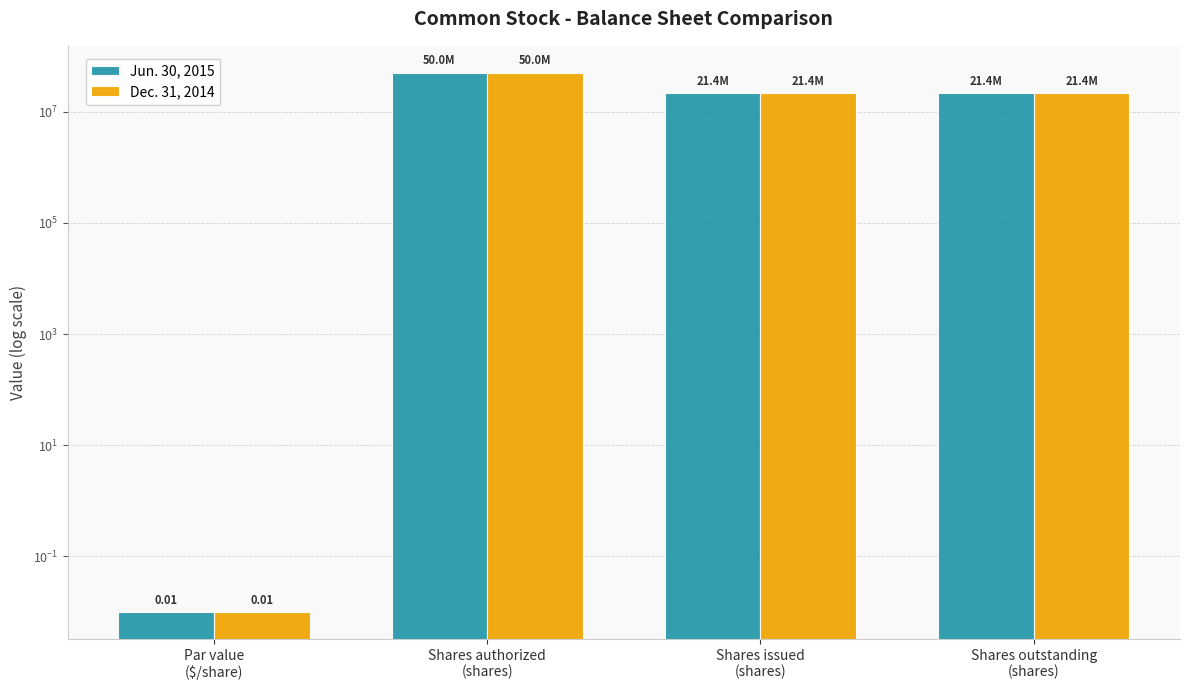

What are all the series names shown in the legend?

Jun. 30, 2015, Dec. 31, 2014